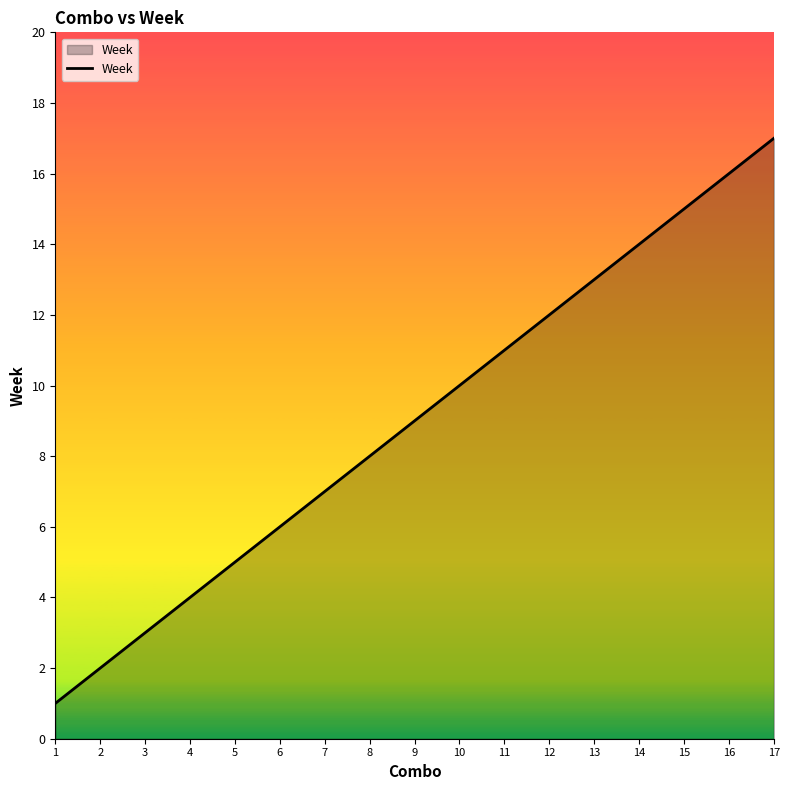

What is the difference between the values at 8 and 15?

7